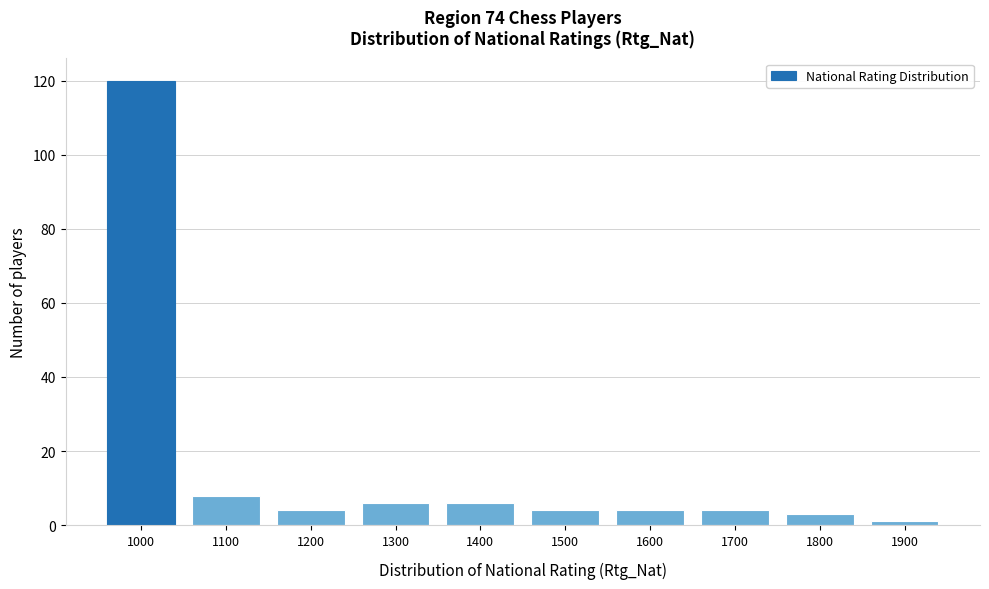

Reading left to right, list all the values displayed in this chart.

120	8	4	6	6	4	4	4	3	1